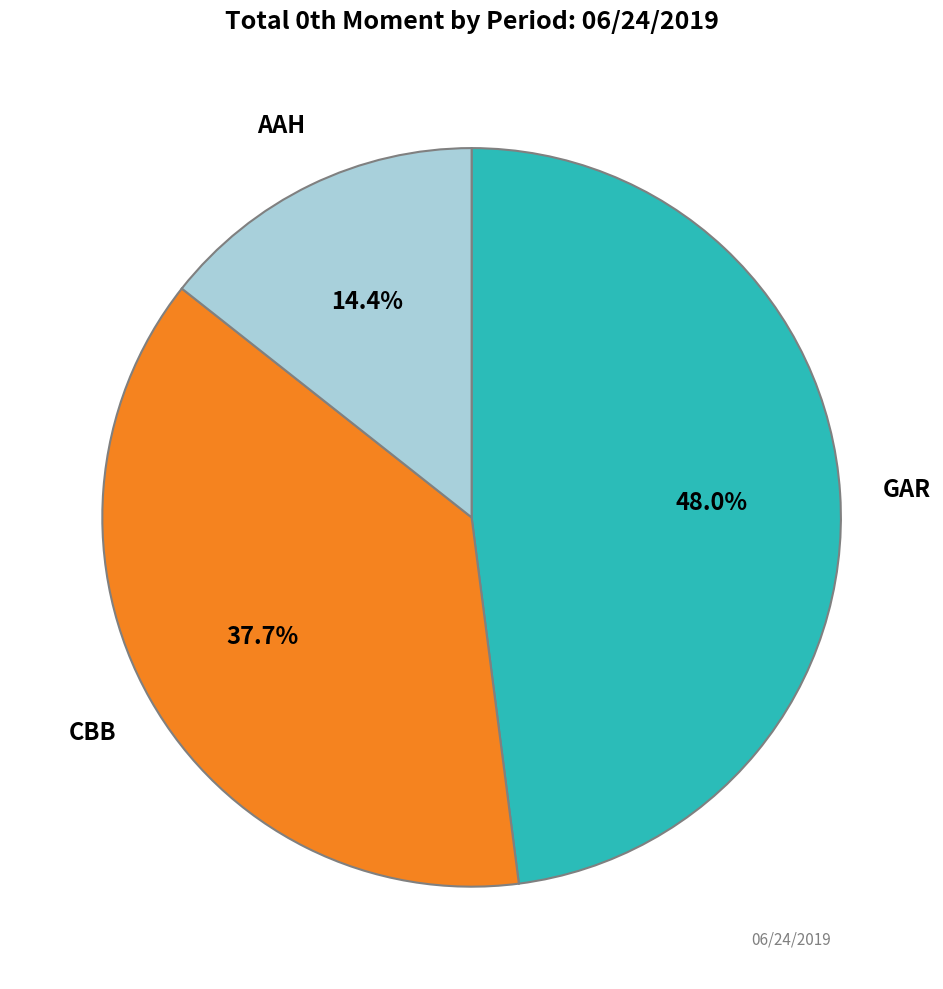

Is there any slice that represents more than half of the pie?

No